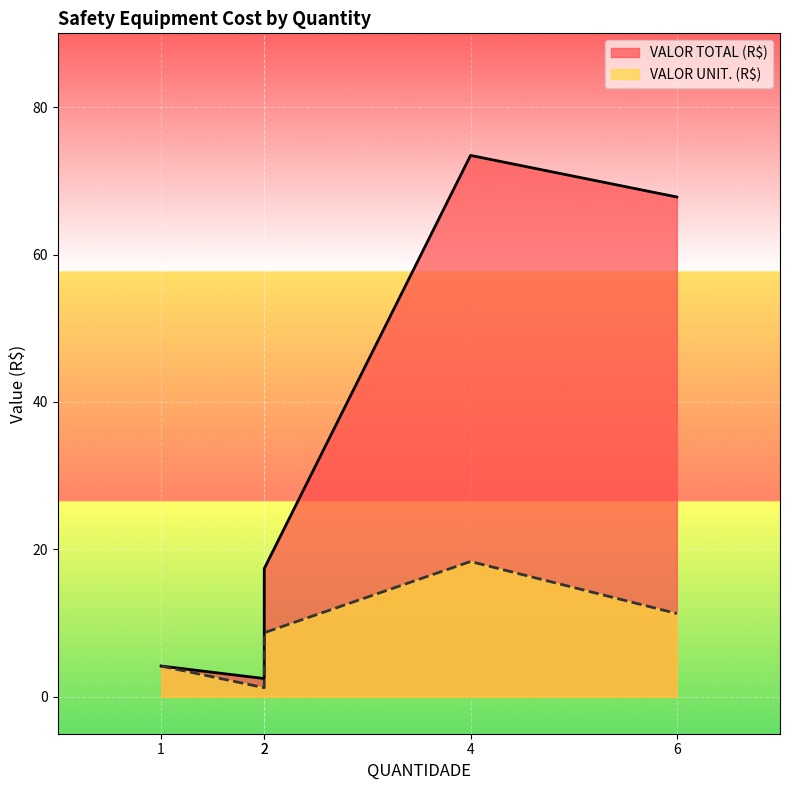

How many values in the VALOR TOTAL (R$) series exceed 17?

3